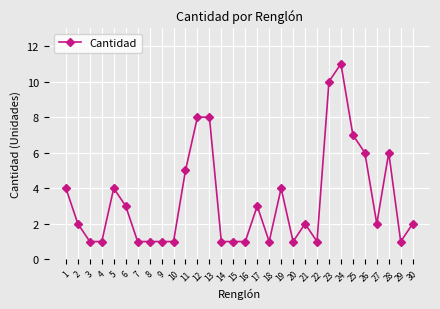

What is the smallest value displayed?

1